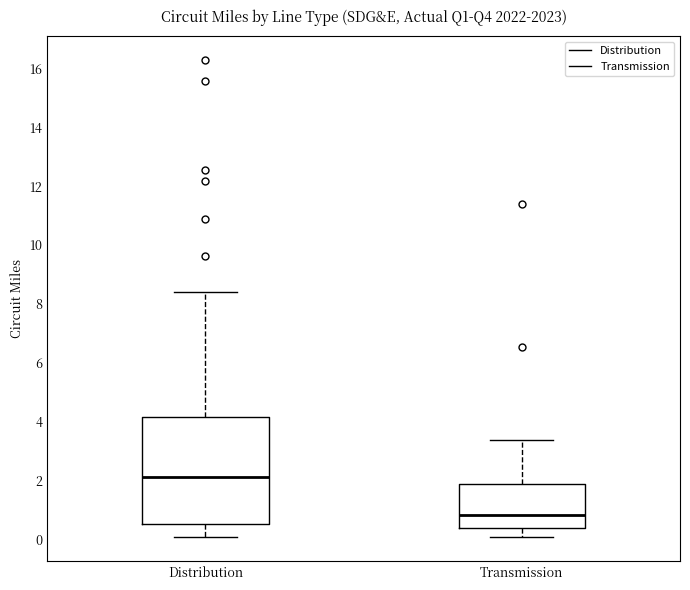

Reading left to right, read every box against the y-axis: the position of its median line, the range the box covers, and the ends of its whiskers. The values are not printed on the chart, so give them approximately, as read against the axis.

Distribution: median 2.2, box 0.6 to 4.2, whiskers 0.0 to 8.4
Transmission: median 0.8, box 0.4 to 1.8, whiskers 0.0 to 3.4